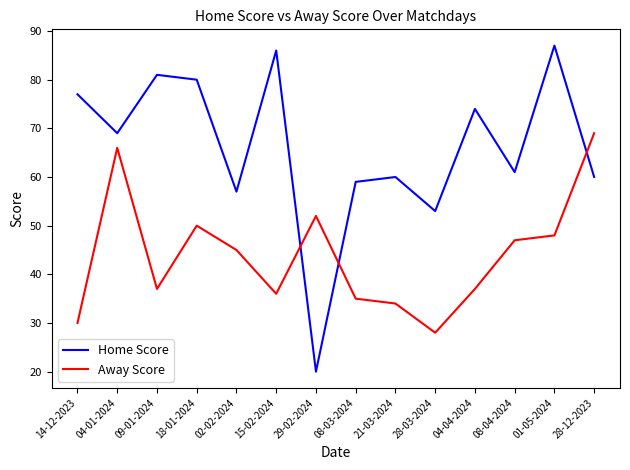

Rank the series by their average value, from highest to lowest.

Home Score, Away Score